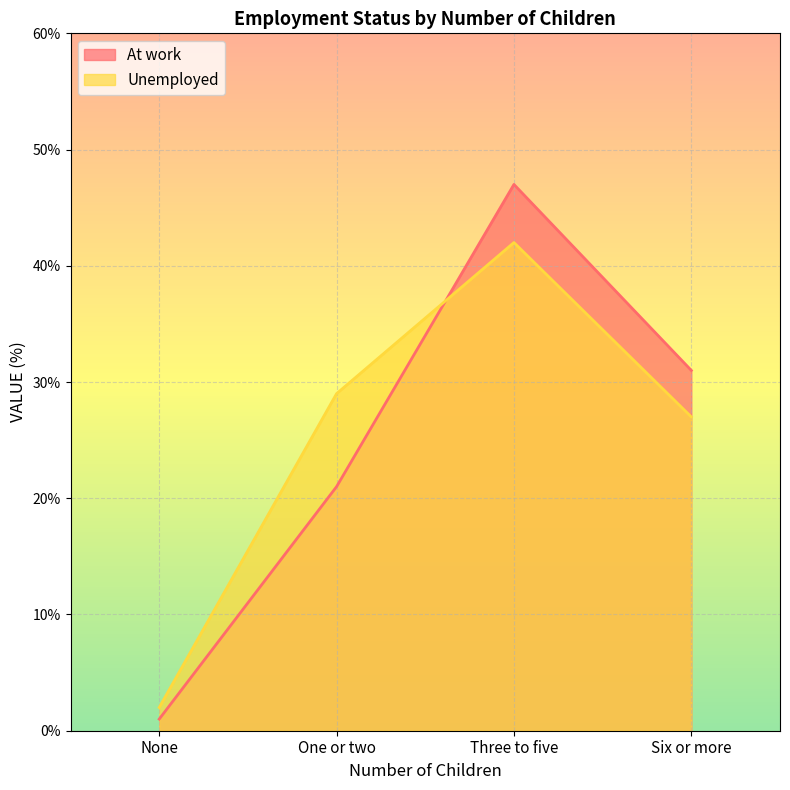

What are all the series names shown in the legend?

At work, Unemployed